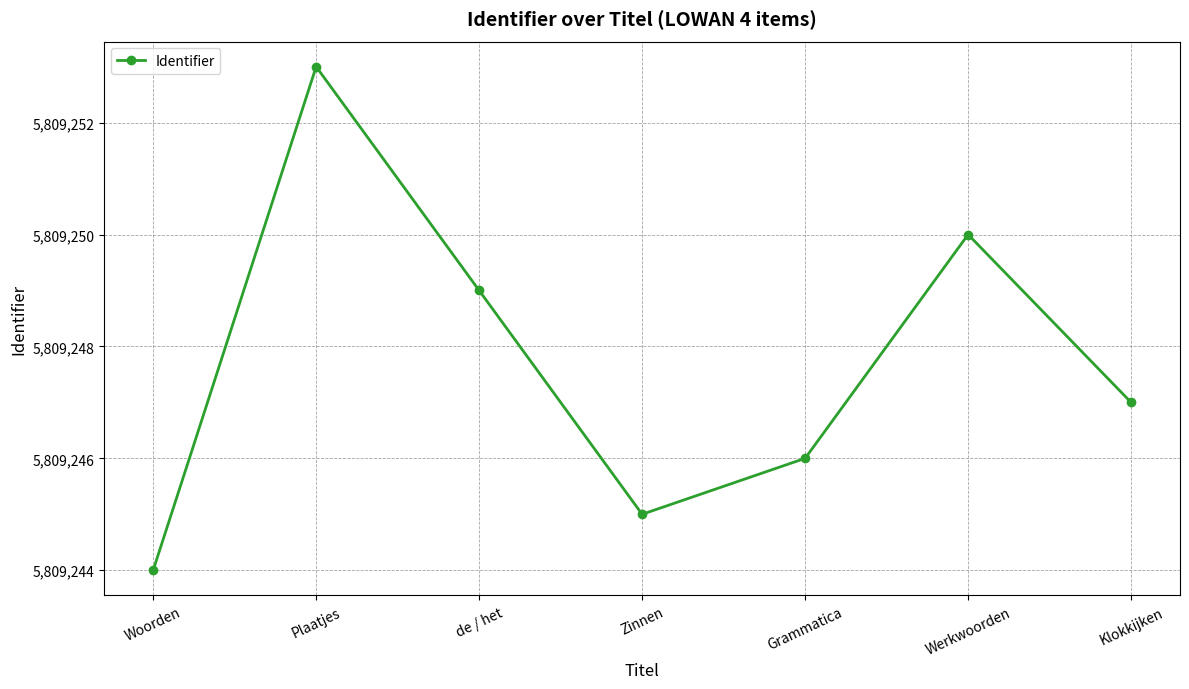

What position from the right is Plaatjes?

6